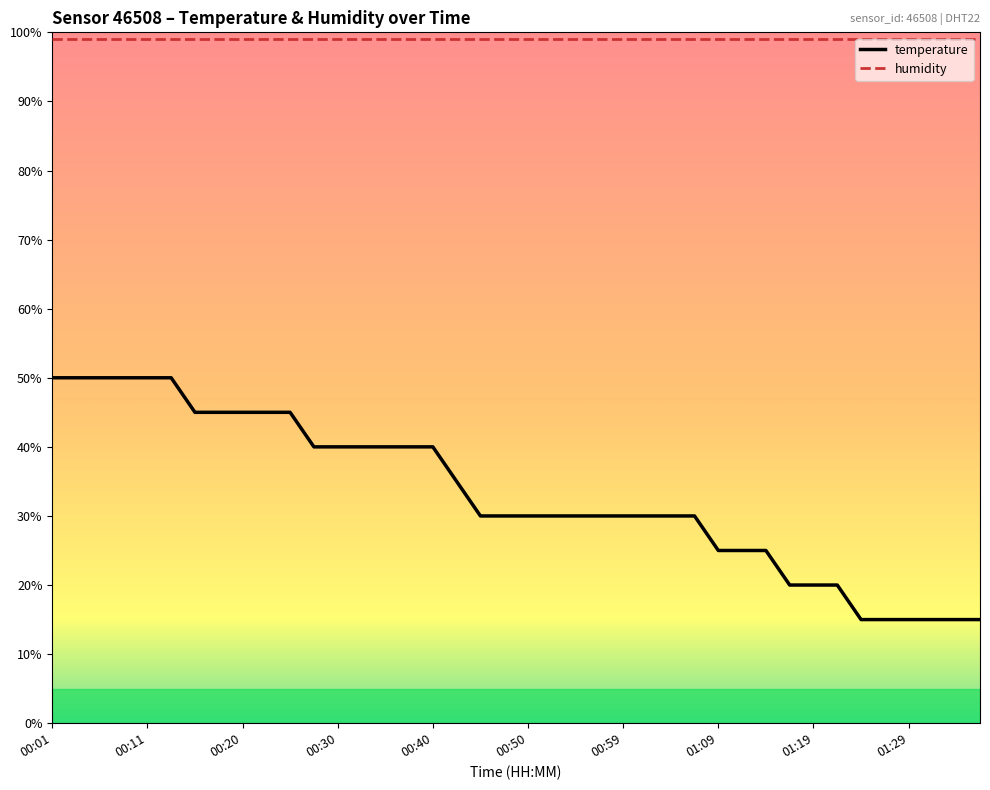

How many lines are shown in the chart?

2